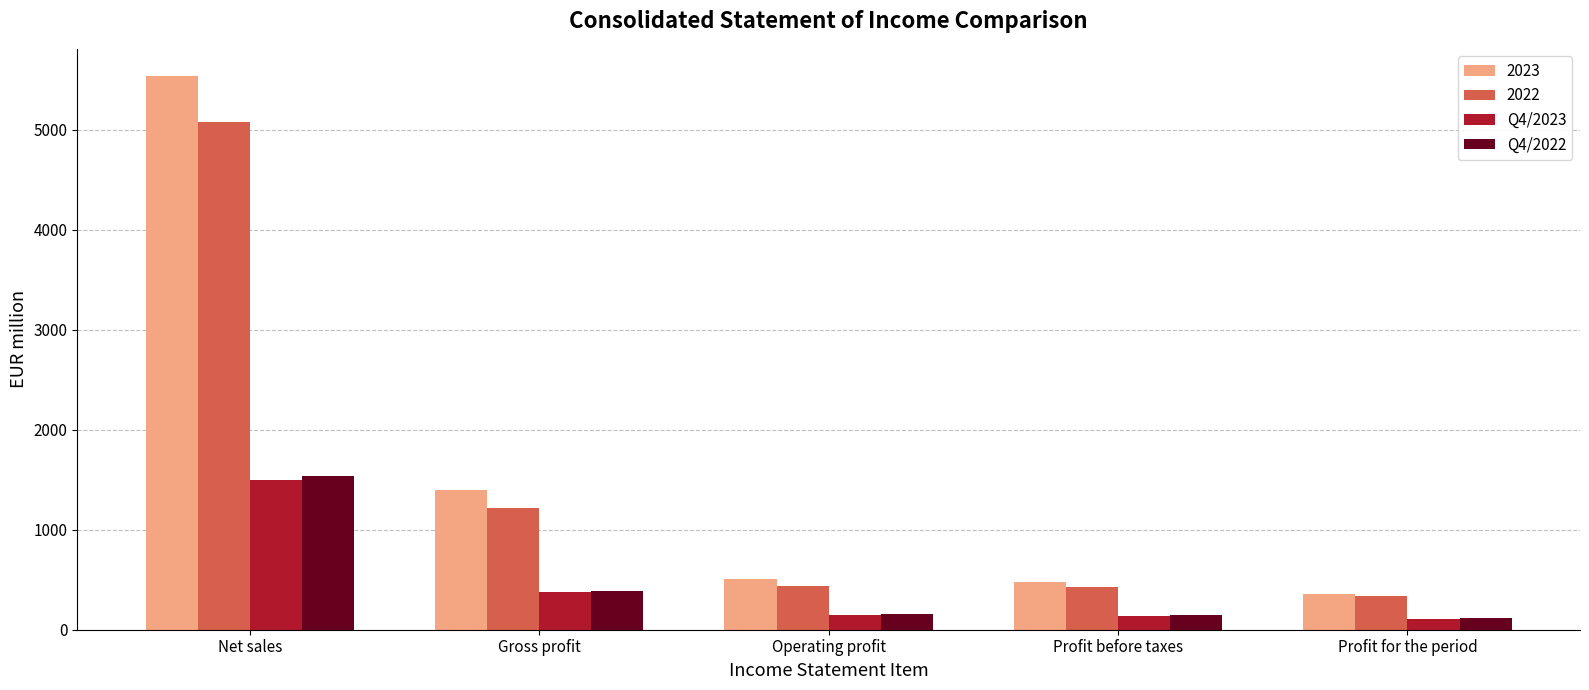

What is the difference between the highest and lowest values at Profit for the period?

256